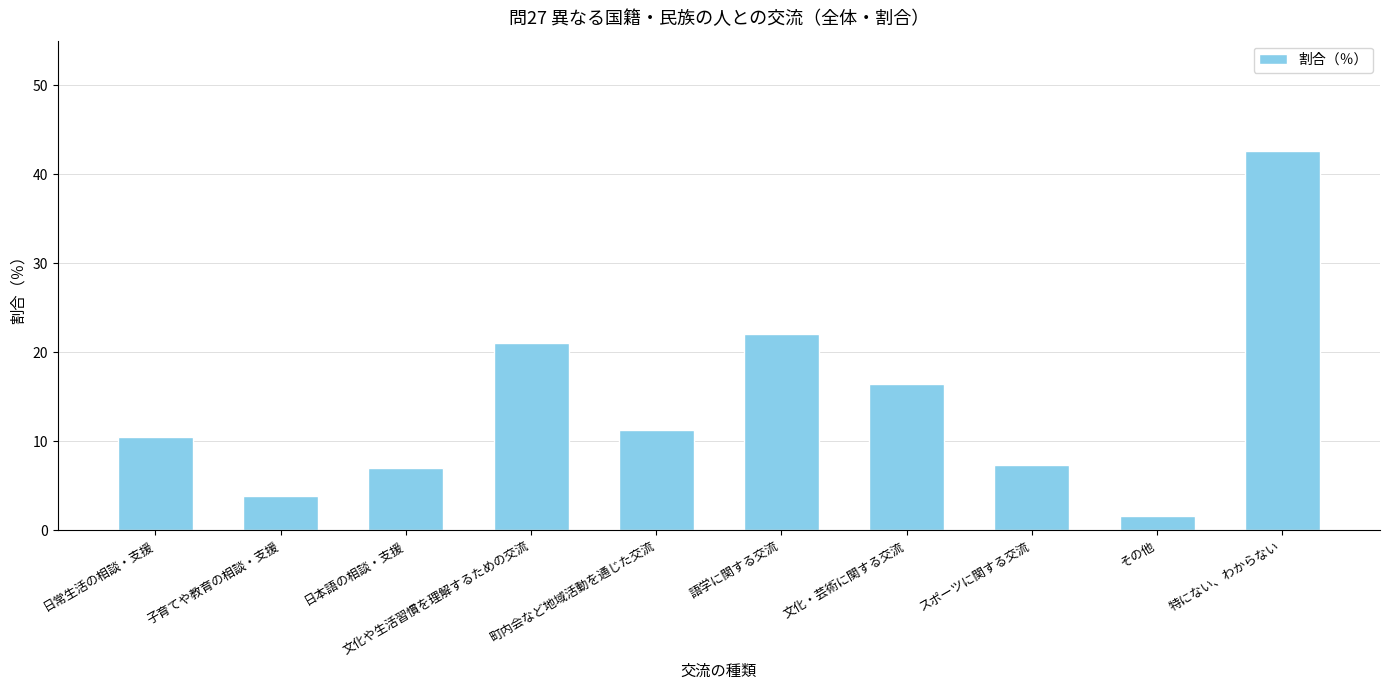

Reading left to right, what are all the values shown in this chart?

10.5	3.9	7.0	21.0	11.2	22.1	16.4	7.3	1.6	42.6